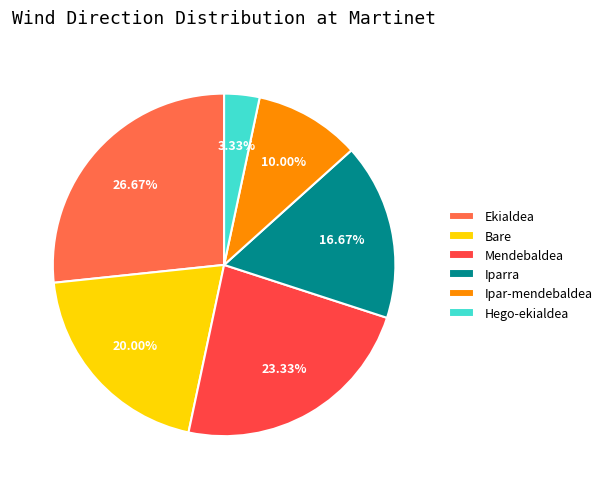

What percentage is the Ipar-mendebaldea slice, to the nearest percent?

10%